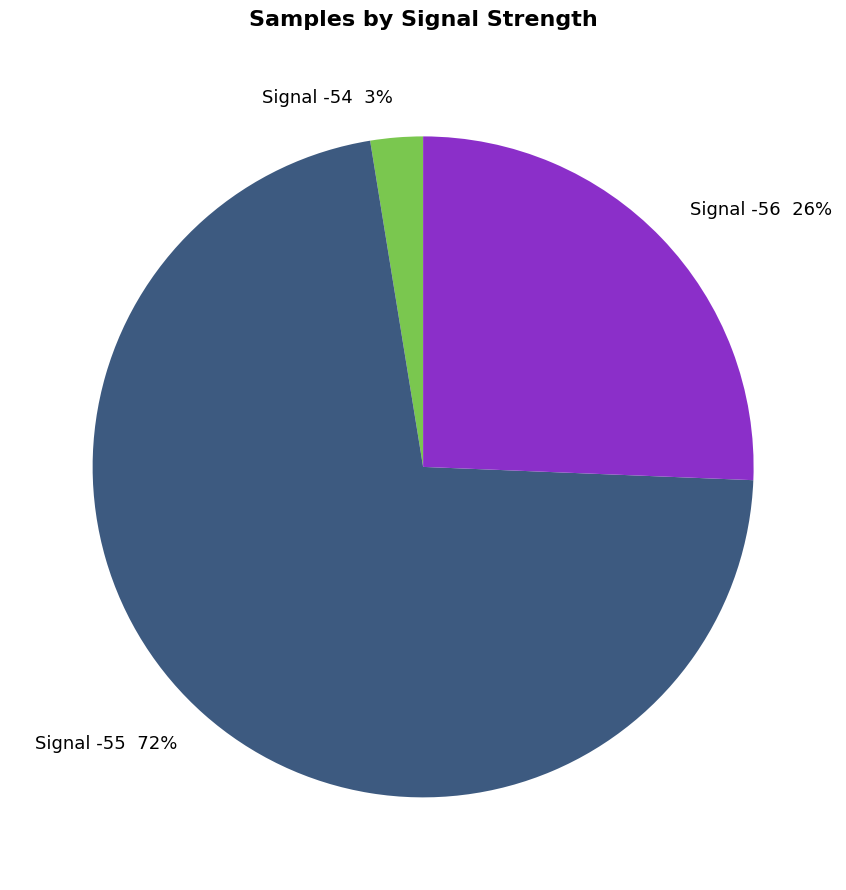

What percentage is the Signal -56 26% slice, to the nearest percent?

26%